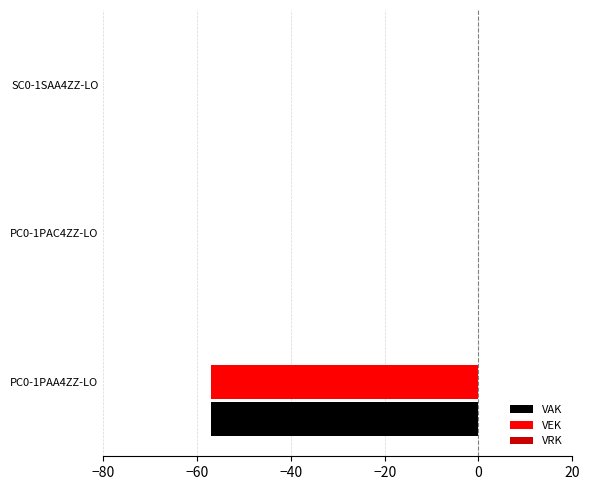

Is the value of VEK at PC0-1PAC4ZZ-LO greater than the value of VAK at PC0-1PAA4ZZ-LO?

Yes